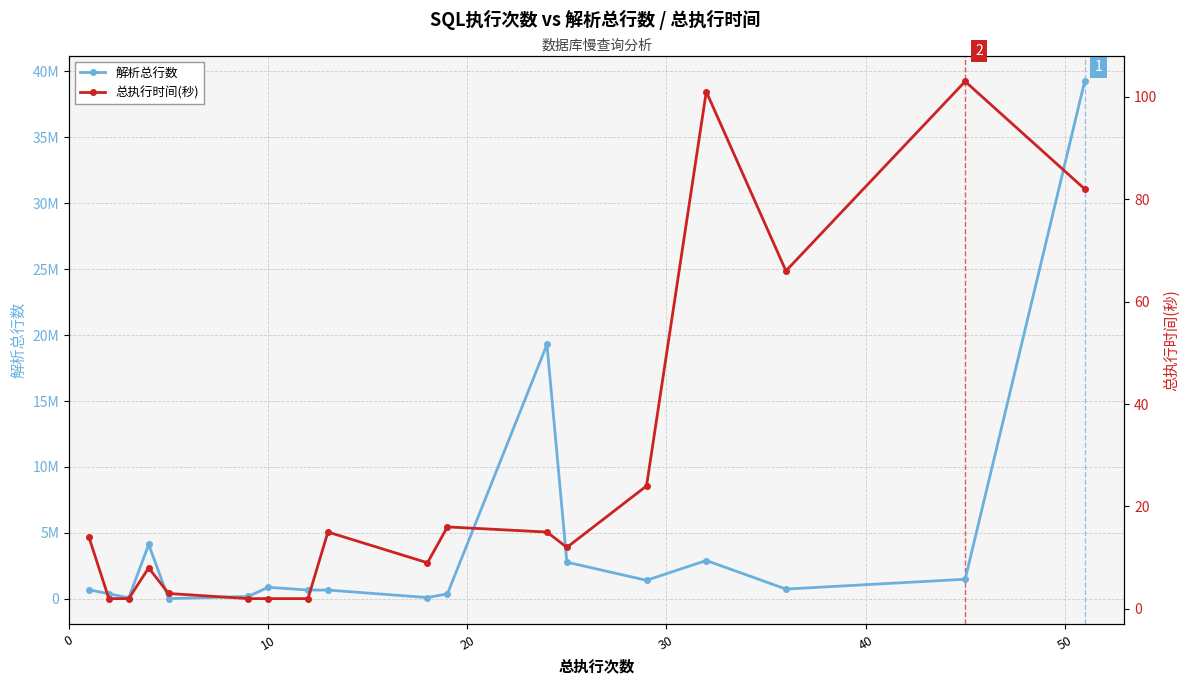

Rank the series by their average value, from lowest to highest.

总执行时间(秒), 解析总行数